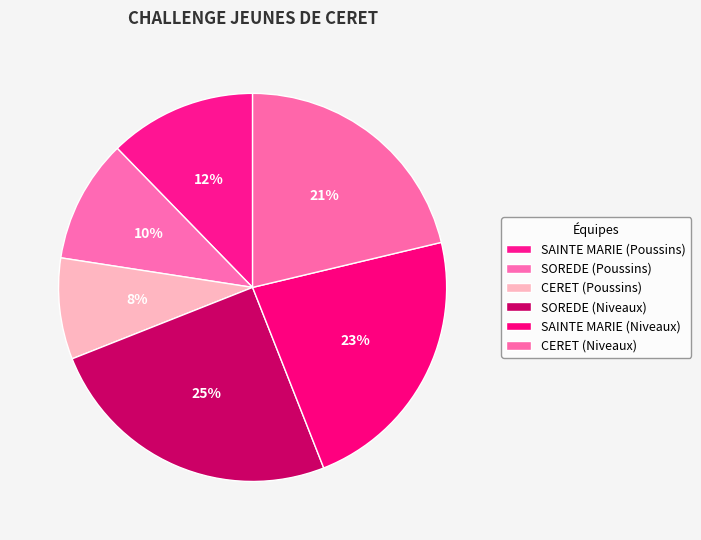

To the nearest percent, what is the combined percentage of SAINTE MARIE (Niveaux) and SOREDE (Poussins)?

33%